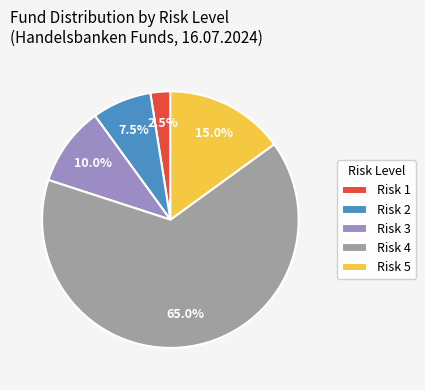

Approximately how many times larger is the value at Risk 5 compared to Risk 1?

6.0